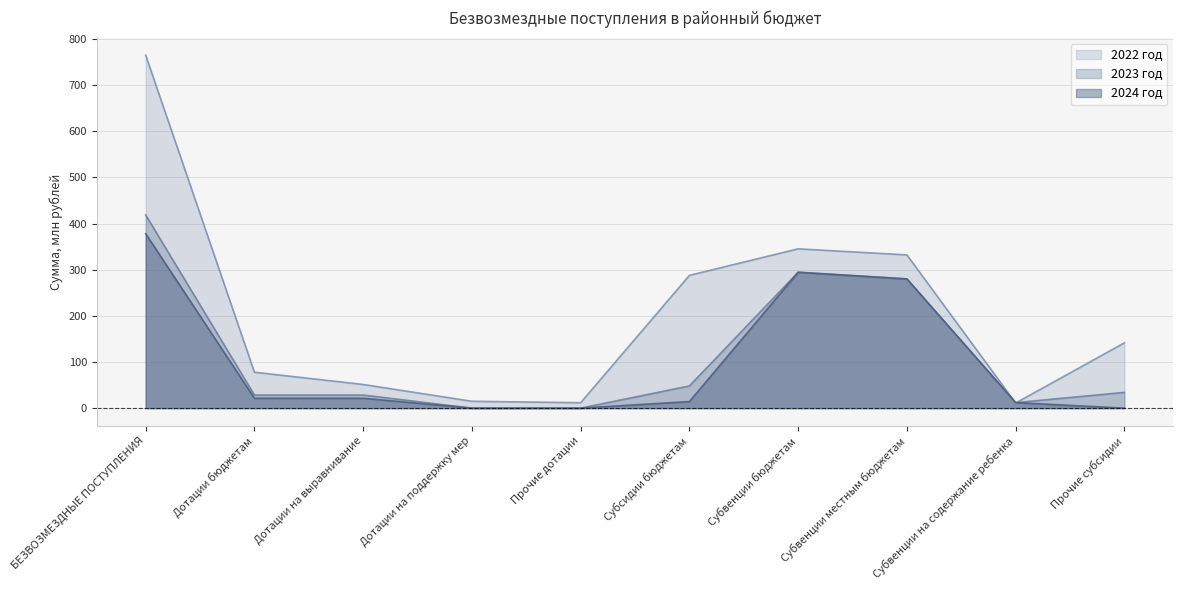

How many categories are shown in the chart?

10